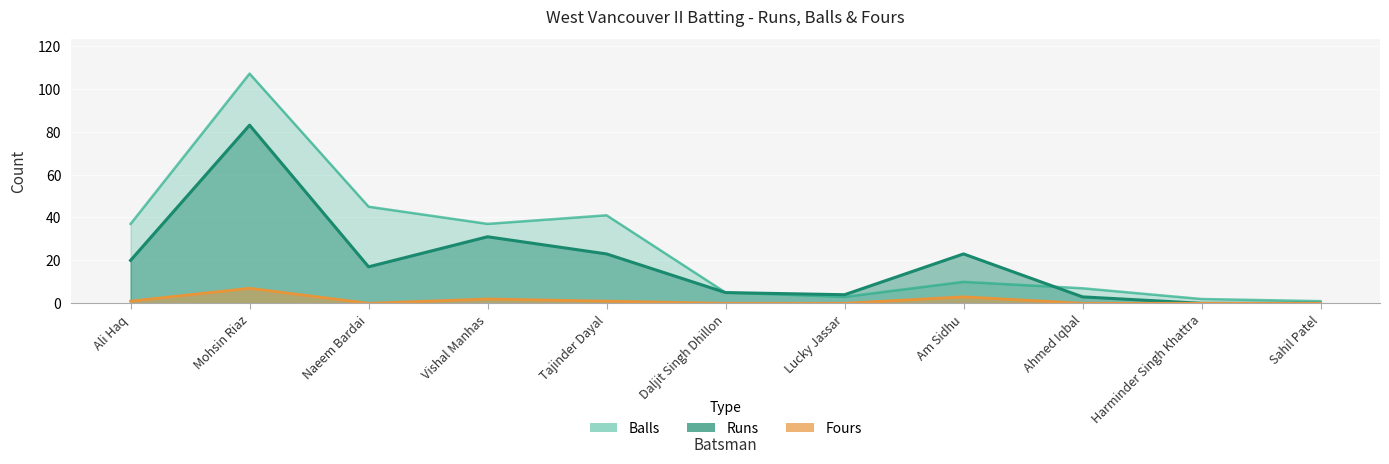

How many values in the Fours series exceed 0?

5